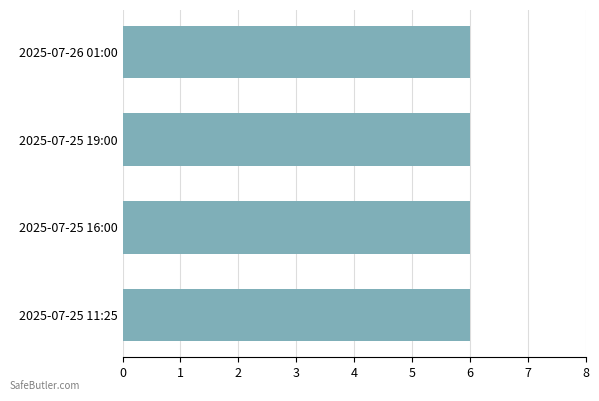

Approximately how many times larger is the value at 2025-07-25 11:25 compared to 2025-07-26 01:00?

1.0